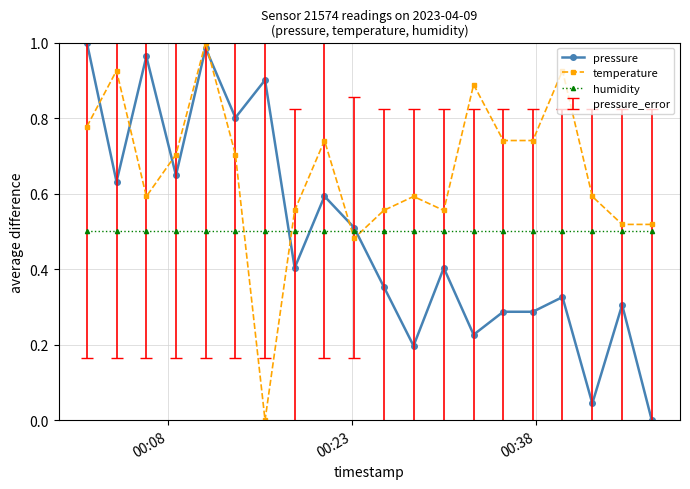

True or false: pressure has more than 2 interior local peaks.

True